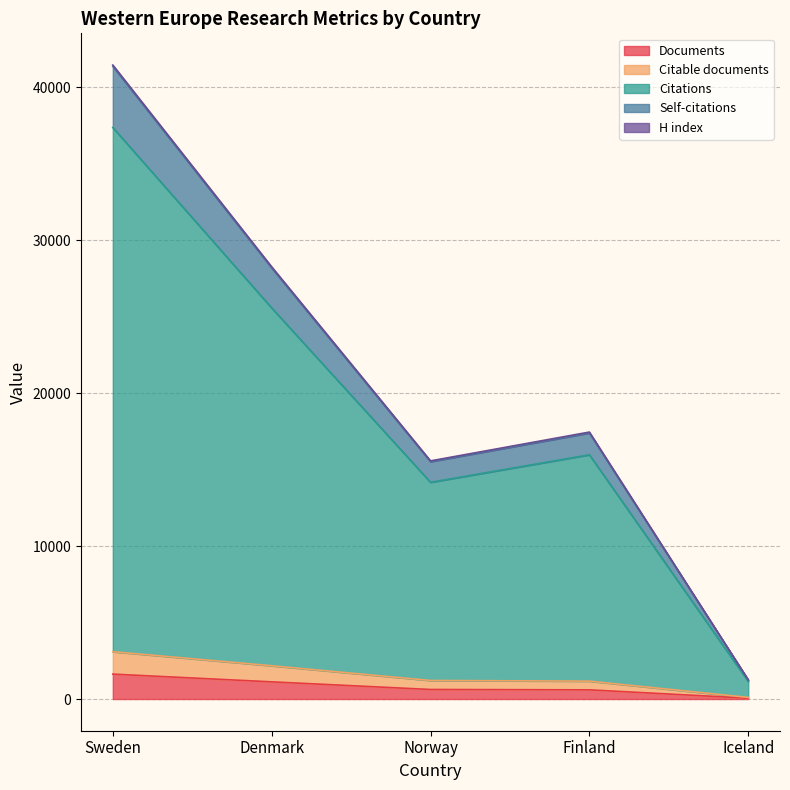

How many interior local valleys does the Citations series have?

1